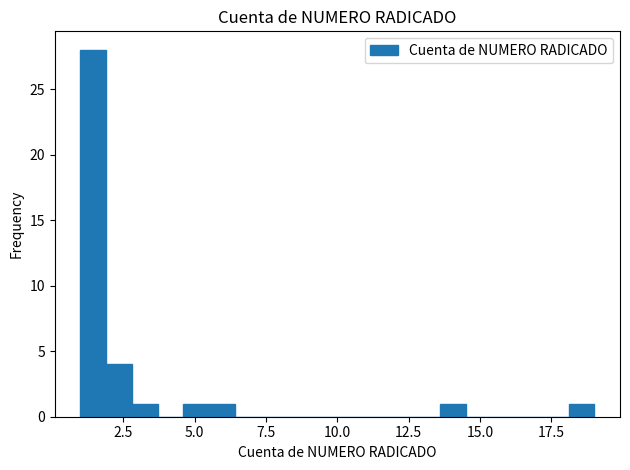

Read against the x-axis, roughly where is the centre of the tallest bar?

1.5